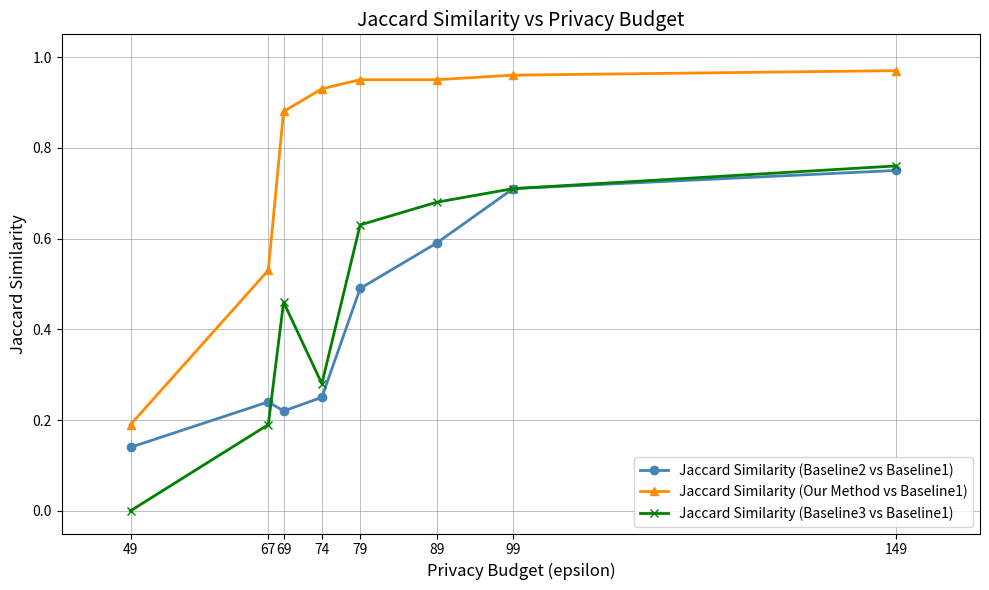

Which series changed the most between 74 and 99?

Jaccard Similarity (Baseline2 vs Baseline1)